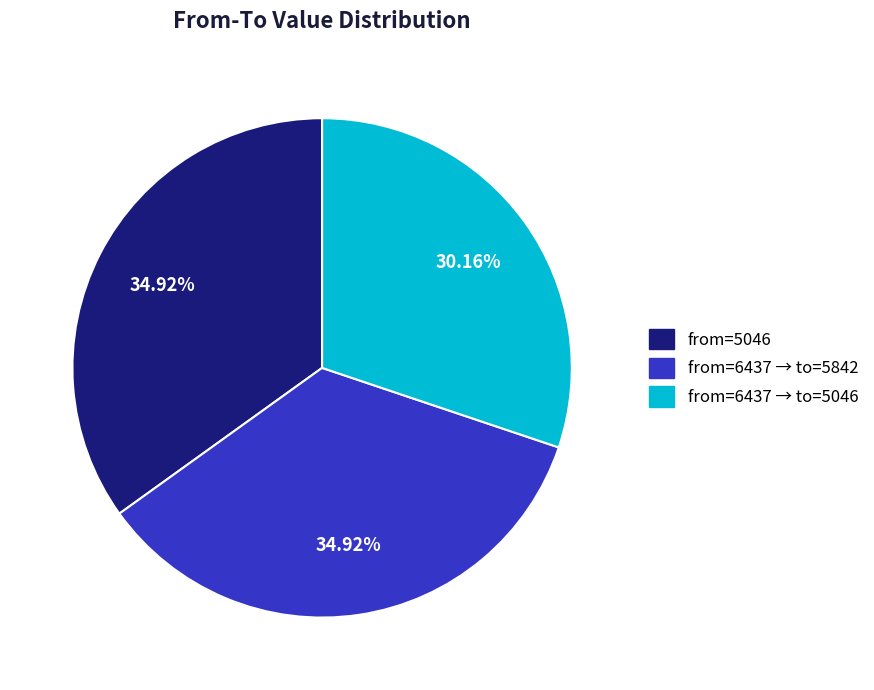

Does any single category account for the majority?

No